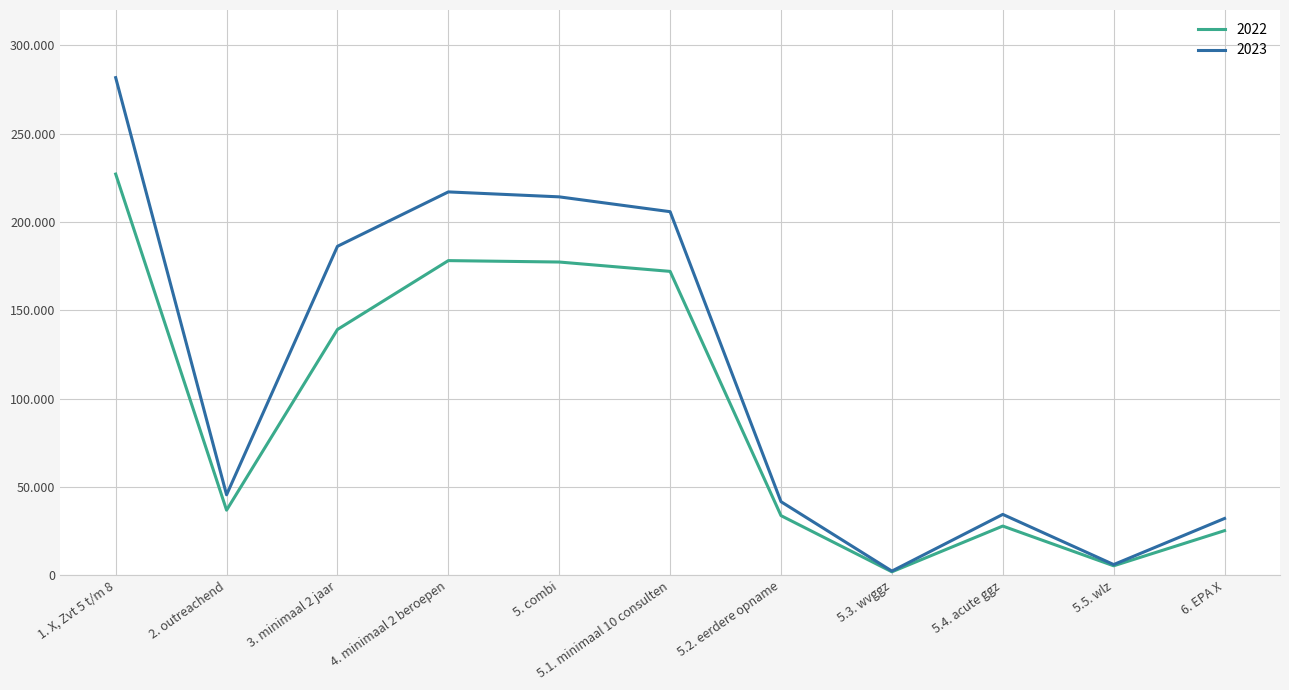

Which has a higher value, 5.2. eerdere opname or 5. combi?

5. combi